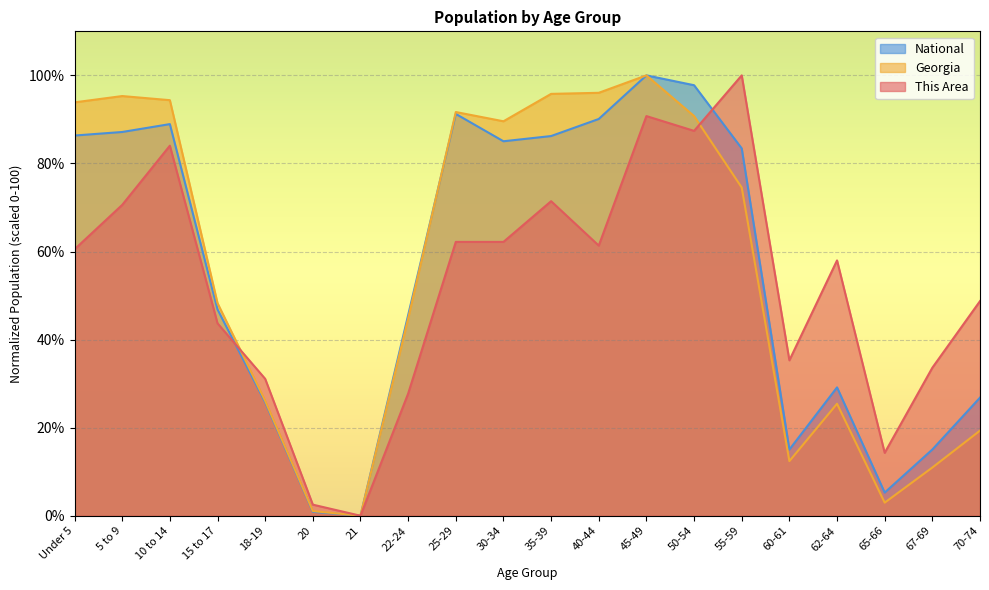

How many categories are shown in the chart?

20